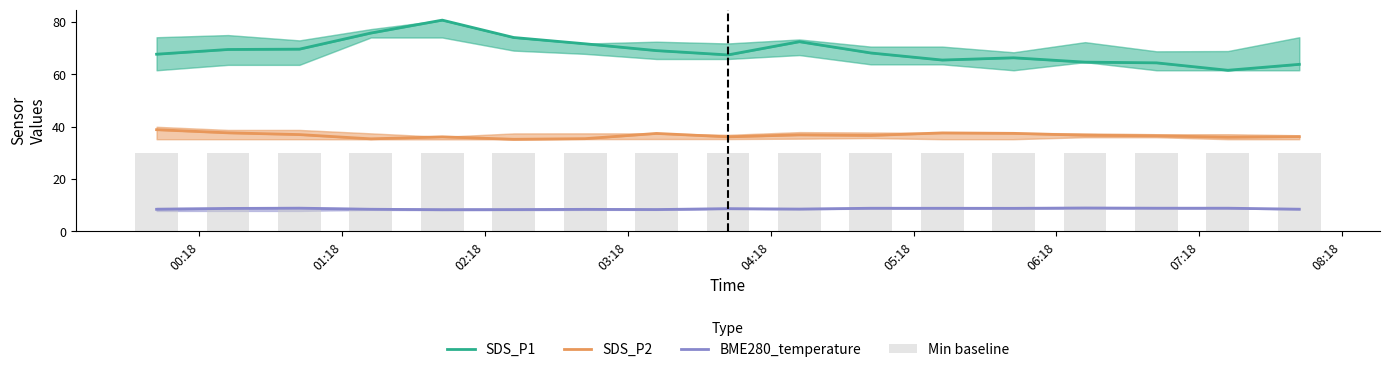

Which series has the widest spread of values?

SDS_P1